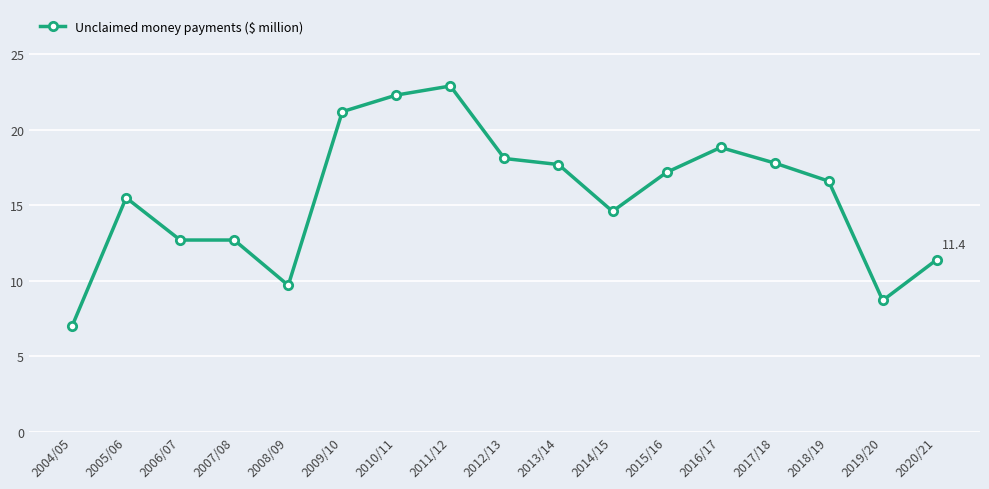

What is the change in value from 2004/05 to 2016/17?

+11.8